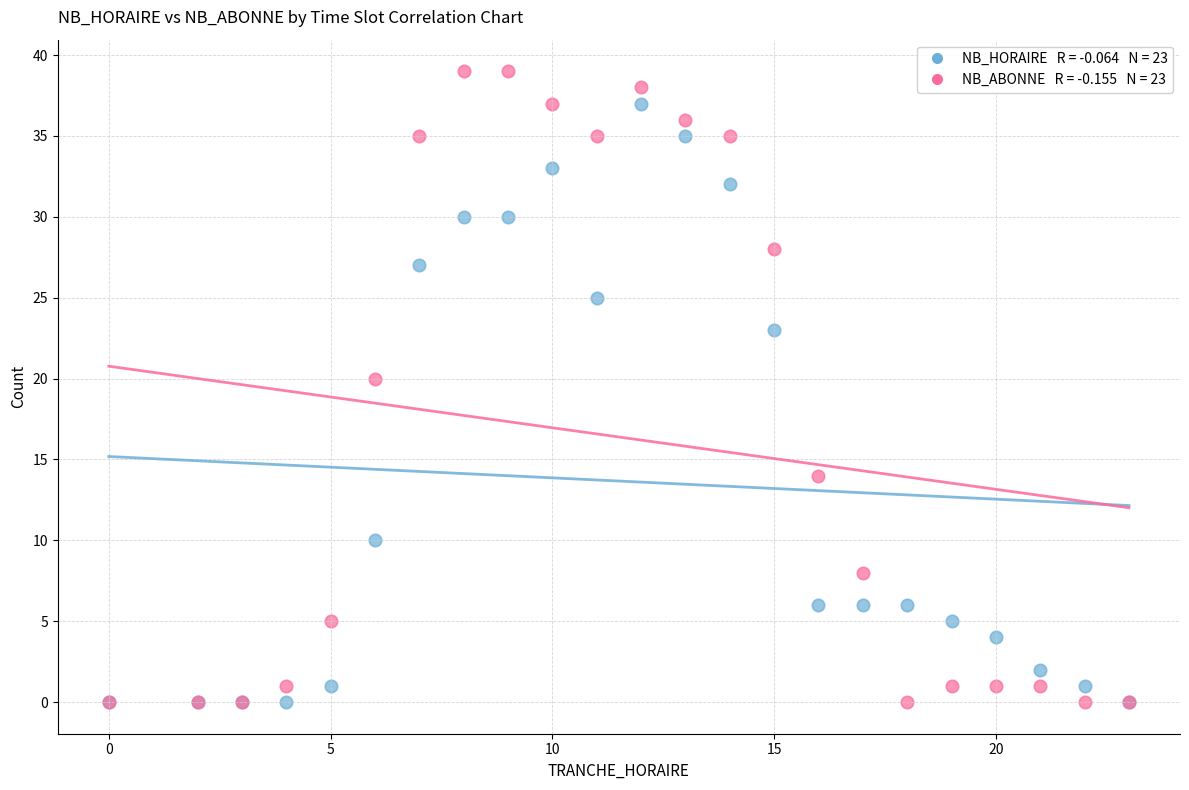

Across all series, what Y value is closest to 19?

20